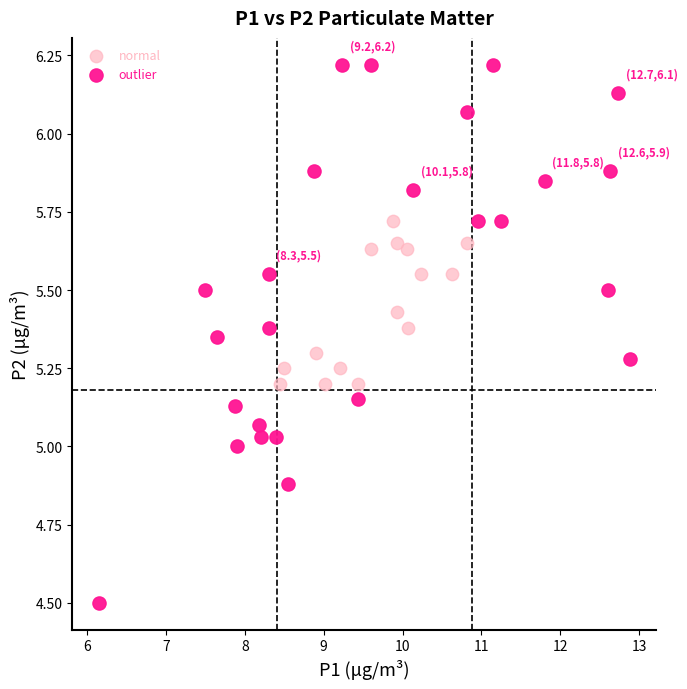

Which series contains the lowest Y value?

outlier